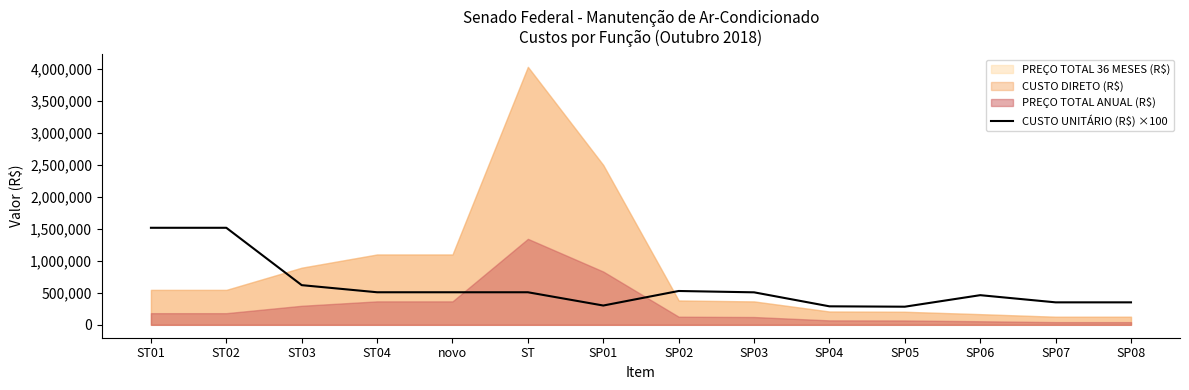

What position from the right is novo?

10